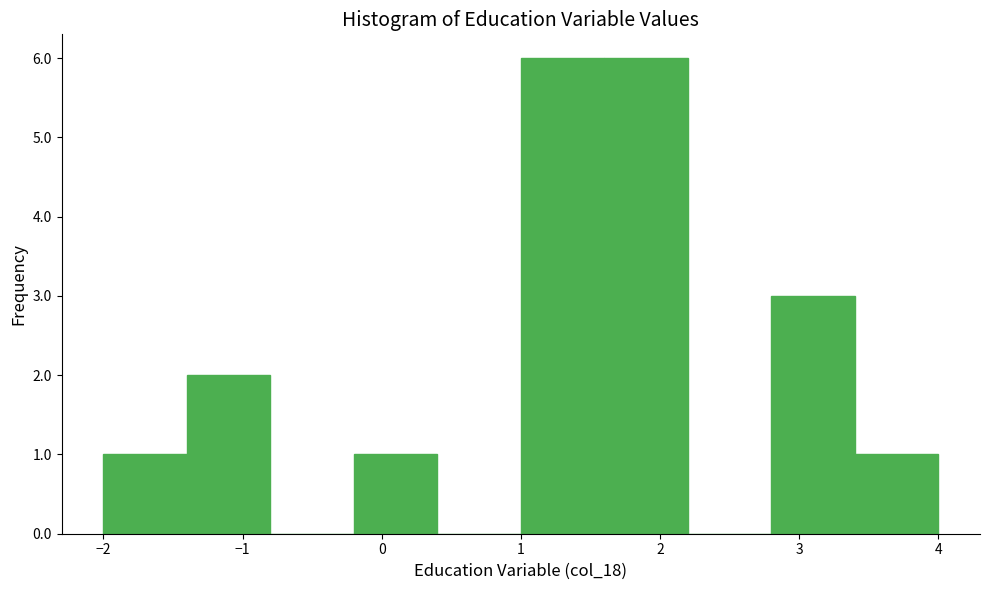

Reading left to right, transcribe this chart: for each bar, give the range it covers on the x-axis and its height. The values are not printed on the chart, so give them approximately, as read against the axis.

-2.0 to -1.4: 1
-1.4 to -0.8: 2
-0.8 to -0.2: 0
-0.2 to 0.4: 1
0.4 to 1.0: 0
1.0 to 1.6: 6
1.6 to 2.2: 6
2.2 to 2.8: 0
2.8 to 3.4: 3
3.4 to 4.0: 1